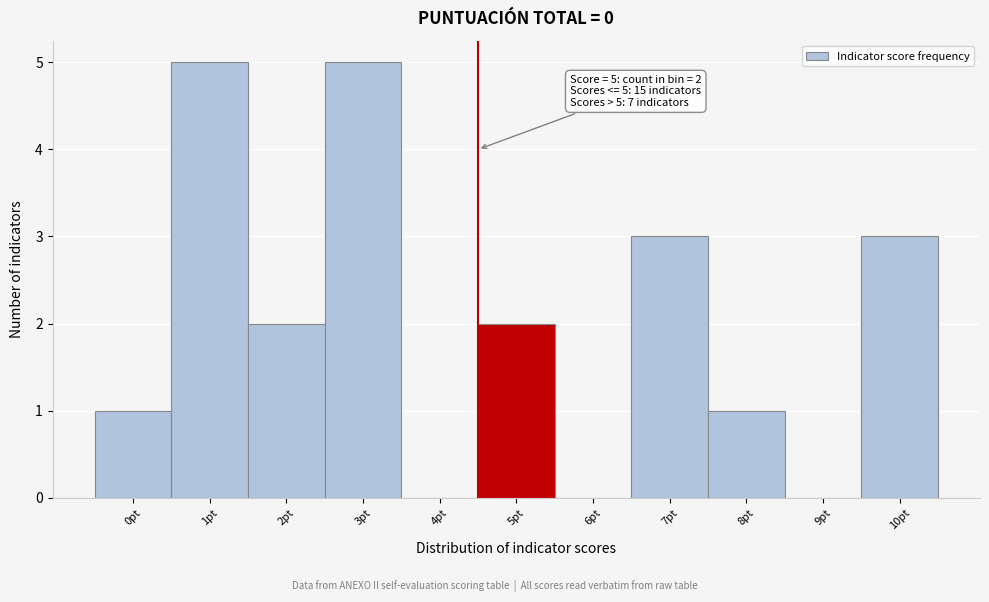

Reading left to right, transcribe all the data shown in this chart.

0pt=1	1pt=5	2pt=2	3pt=5	4pt=0	5pt=2	6pt=0	7pt=3	8pt=1	9pt=0	10pt=3